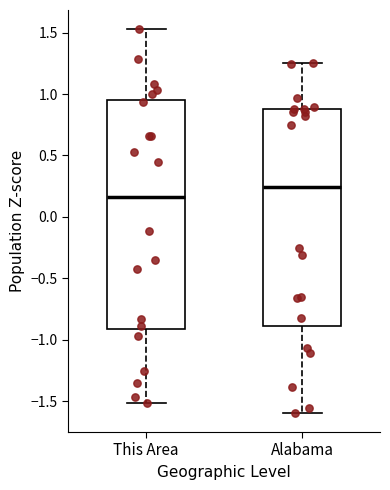

Reading left to right, transcribe this box plot: for each box, give where its median line is, the range the box spans, and where its two whiskers end, as read against the y-axis. The values are not printed on the chart, so give them approximately, as read against the axis.

This Area: median 0.15, box -0.90 to 0.95, whiskers -1.50 to 1.55
Alabama: median 0.25, box -0.90 to 0.90, whiskers -1.60 to 1.25